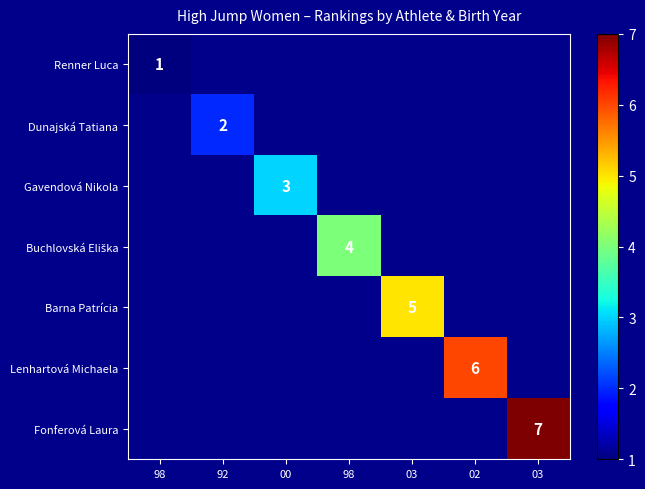

Read the Renner Luca value at 98.

1.0